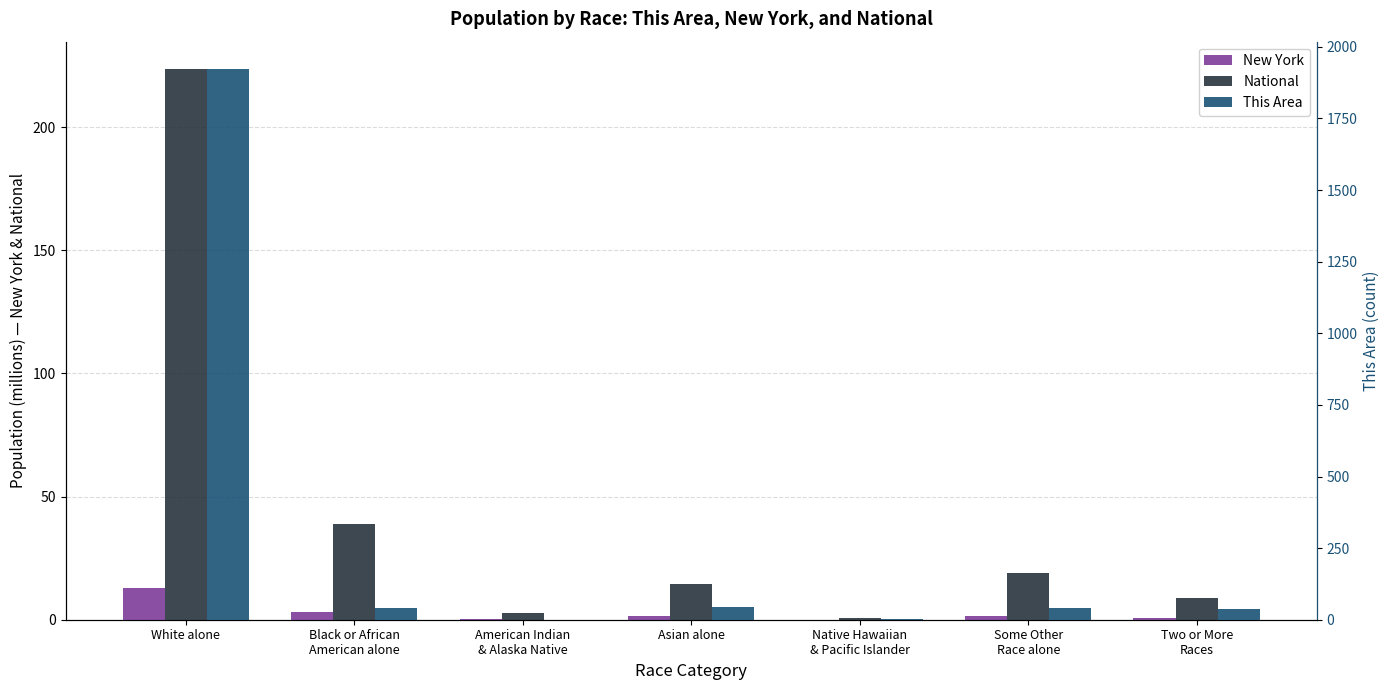

What is the sum of the National values at Native Hawaiian
& Pacific Islander and Asian alone?

15.2